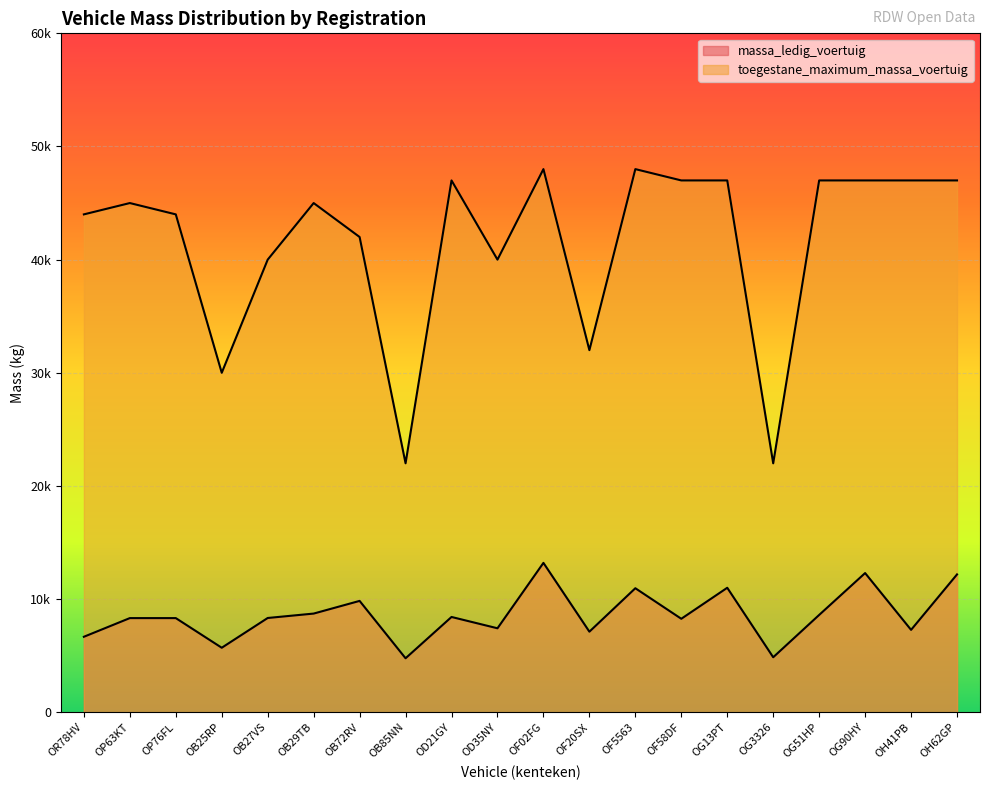

What is the label of the 15th point from the left?

OG13PT